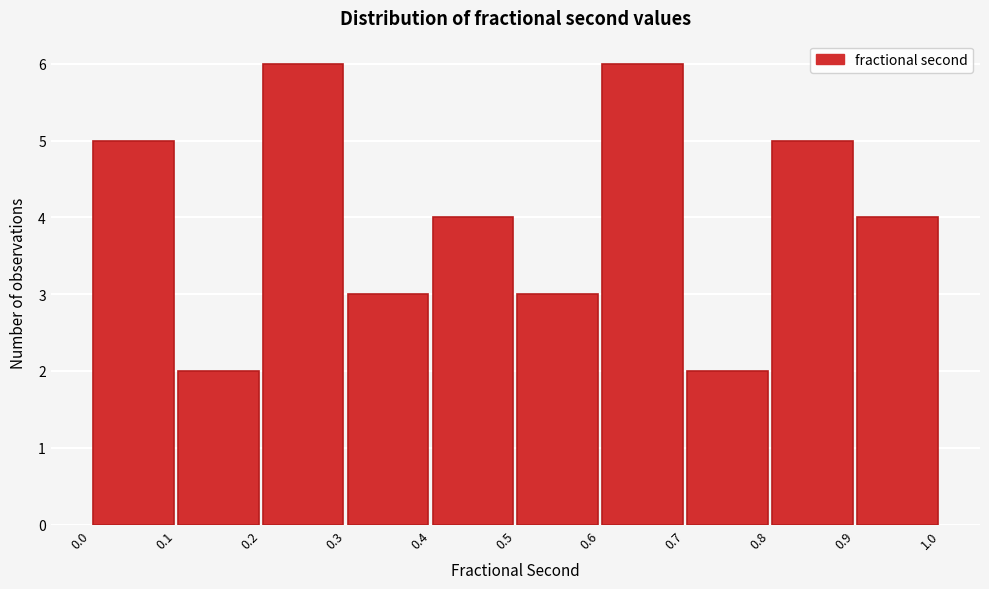

Reading left to right, transcribe this chart: for each bar, give the range it covers on the x-axis and its height. The values are not printed on the chart, so give them approximately, as read against the axis.

0.0 to 0.1: 5
0.1 to 0.2: 2
0.2 to 0.3: 6
0.3 to 0.4: 3
0.4 to 0.5: 4
0.5 to 0.6: 3
0.6 to 0.7: 6
0.7 to 0.8: 2
0.8 to 0.9: 5
0.9 to 1.0: 4